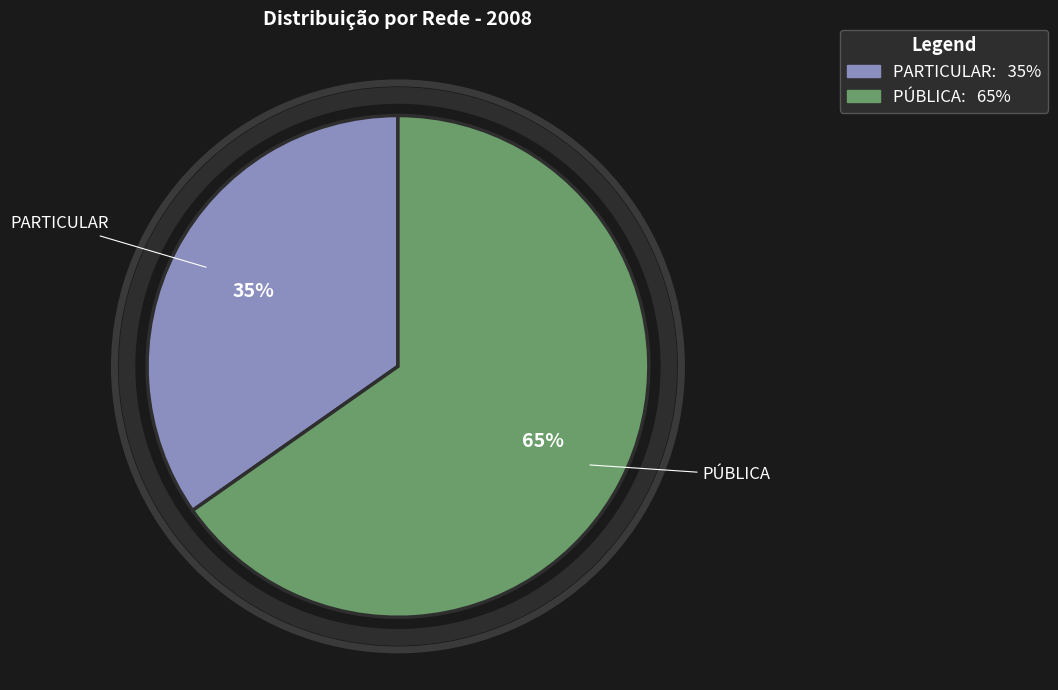

Count the number of slices in the pie.

2